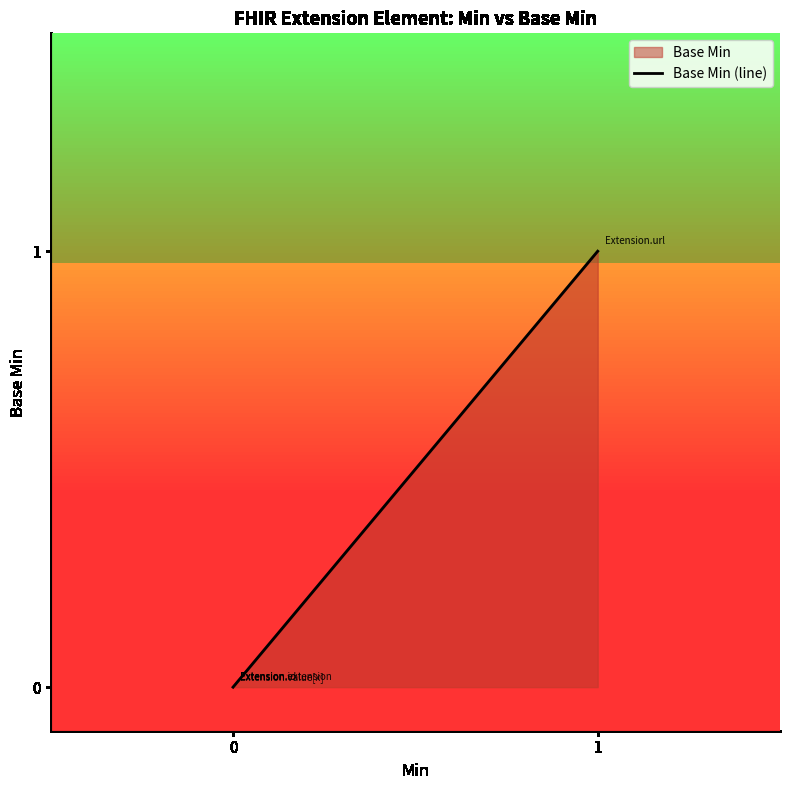

True or false: there are more than 0 points higher than both neighbors.

False